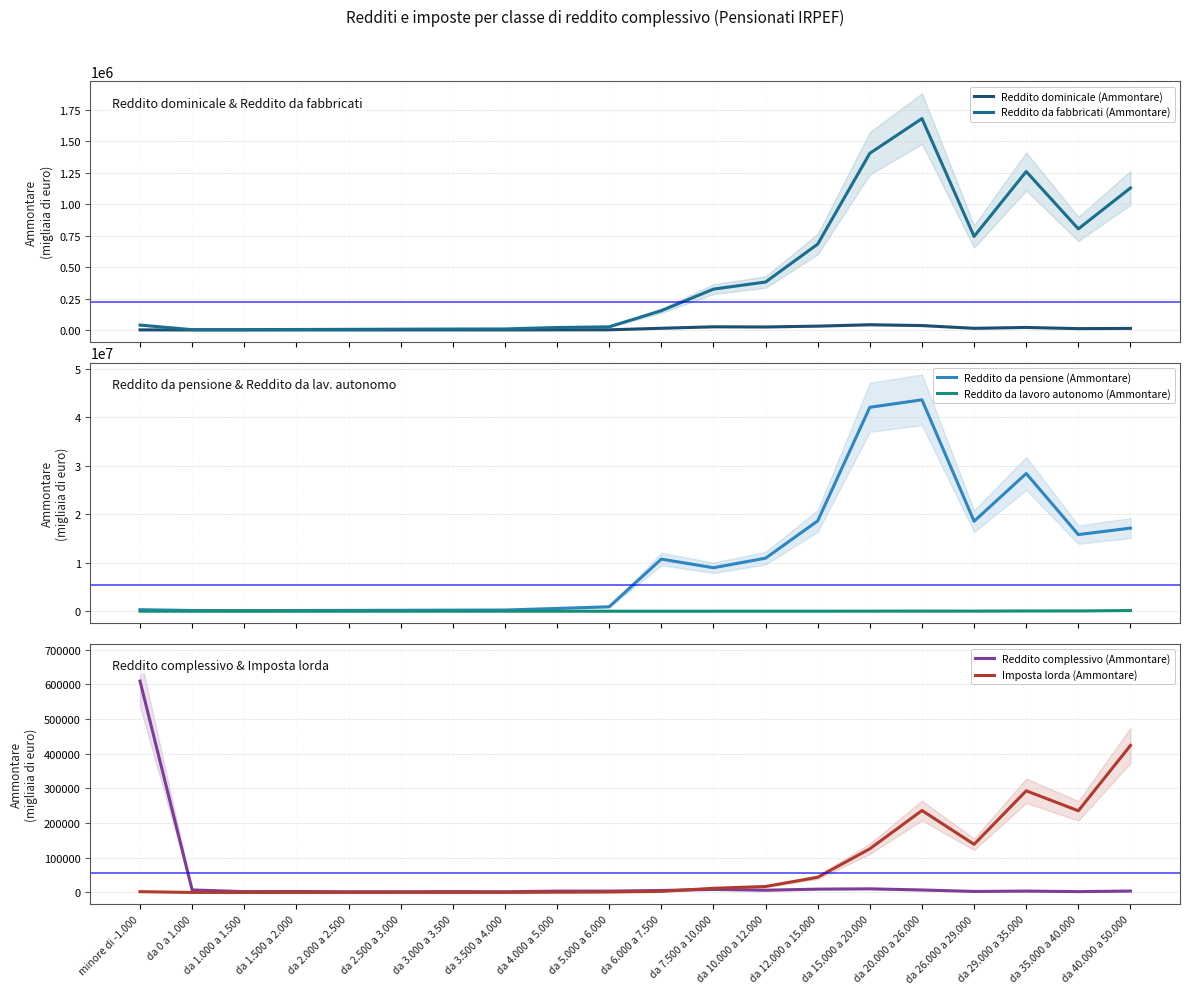

What is the greatest value displayed?

43577088